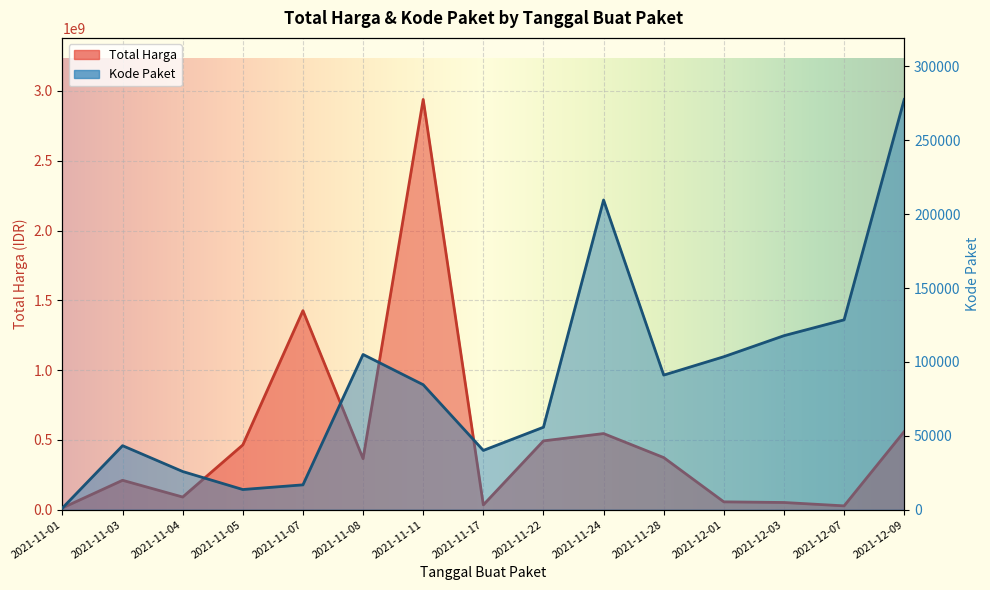

What is the label of the 11th point from the left?

2021-11-28